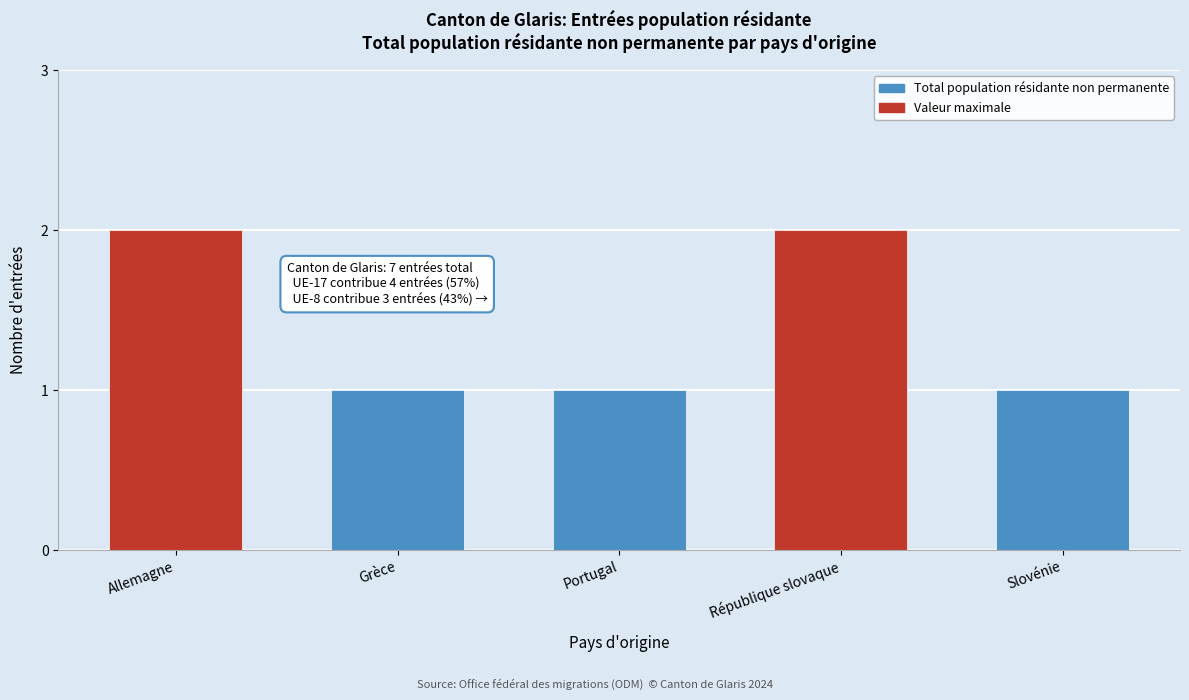

Reading left to right, what are all the values shown in this chart?

2	1	1	2	1